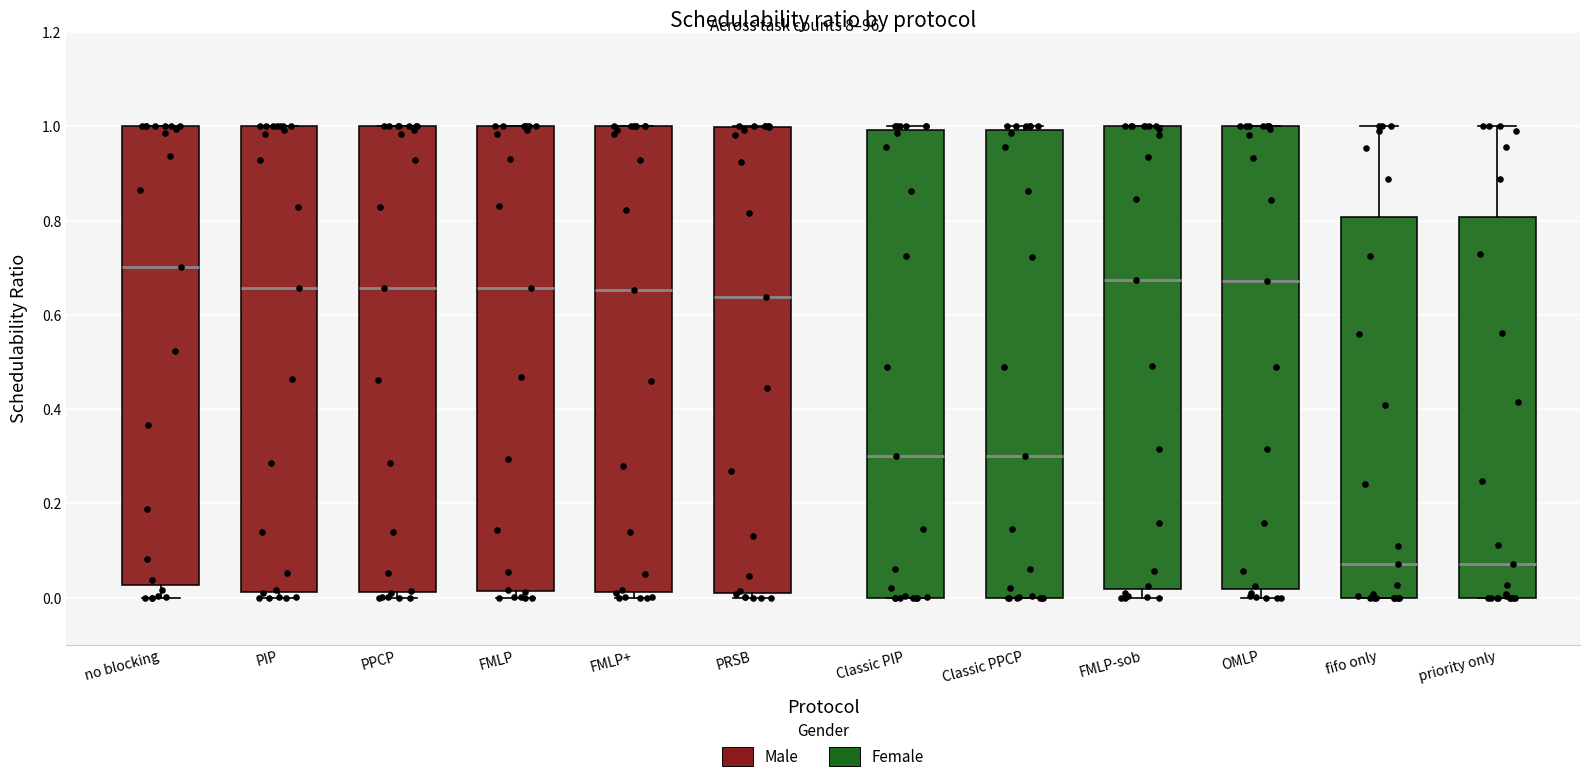

Reading left to right, transcribe this box plot: for each box, give where its median line is, the range the box spans, and where its two whiskers end, as read against the y-axis. The values are not printed on the chart, so give them approximately, as read against the axis.

no blocking: median 0.70, box 0.02 to 1.00, whiskers 0.00 to 1.00
PIP: median 0.66, box 0.02 to 1.00, whiskers 0.00 to 1.00
PPCP: median 0.66, box 0.02 to 1.00, whiskers 0.00 to 1.00
FMLP: median 0.66, box 0.02 to 1.00, whiskers 0.00 to 1.00
FMLP+: median 0.66, box 0.02 to 1.00, whiskers 0.00 to 1.00
PRSB: median 0.64, box 0.02 to 1.00, whiskers 0.00 to 1.00
Classic PIP: median 0.30, box 0.00 to 1.00, whiskers 0.00 to 1.00 (just above the box's upper edge)
Classic PPCP: median 0.30, box 0.00 to 1.00, whiskers 0.00 to 1.00 (just above the box's upper edge)
FMLP-sob: median 0.68, box 0.02 to 1.00, whiskers 0.00 to 1.00
OMLP: median 0.68, box 0.02 to 1.00, whiskers 0.00 to 1.00
fifo only: median 0.08, box 0.00 to 0.80, whiskers 0.00 to 1.00
priority only: median 0.08, box 0.00 to 0.80, whiskers 0.00 to 1.00